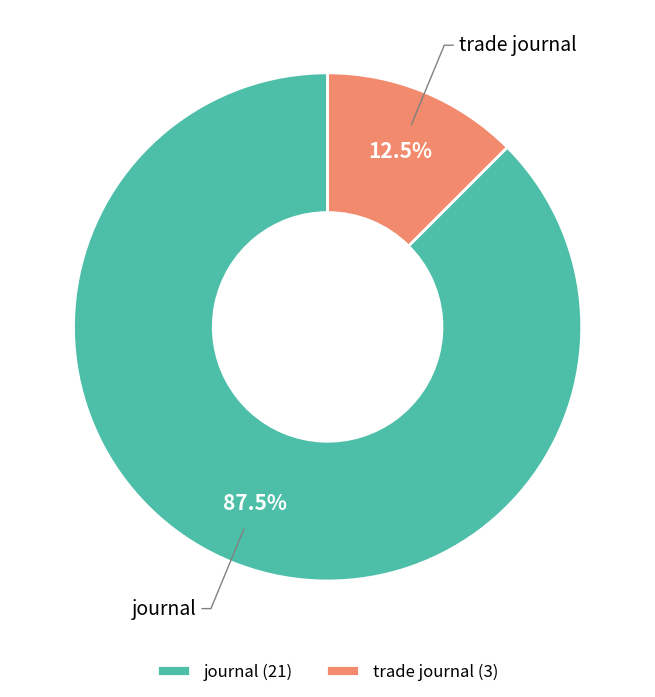

What is the smallest slice in the pie chart?

trade journal